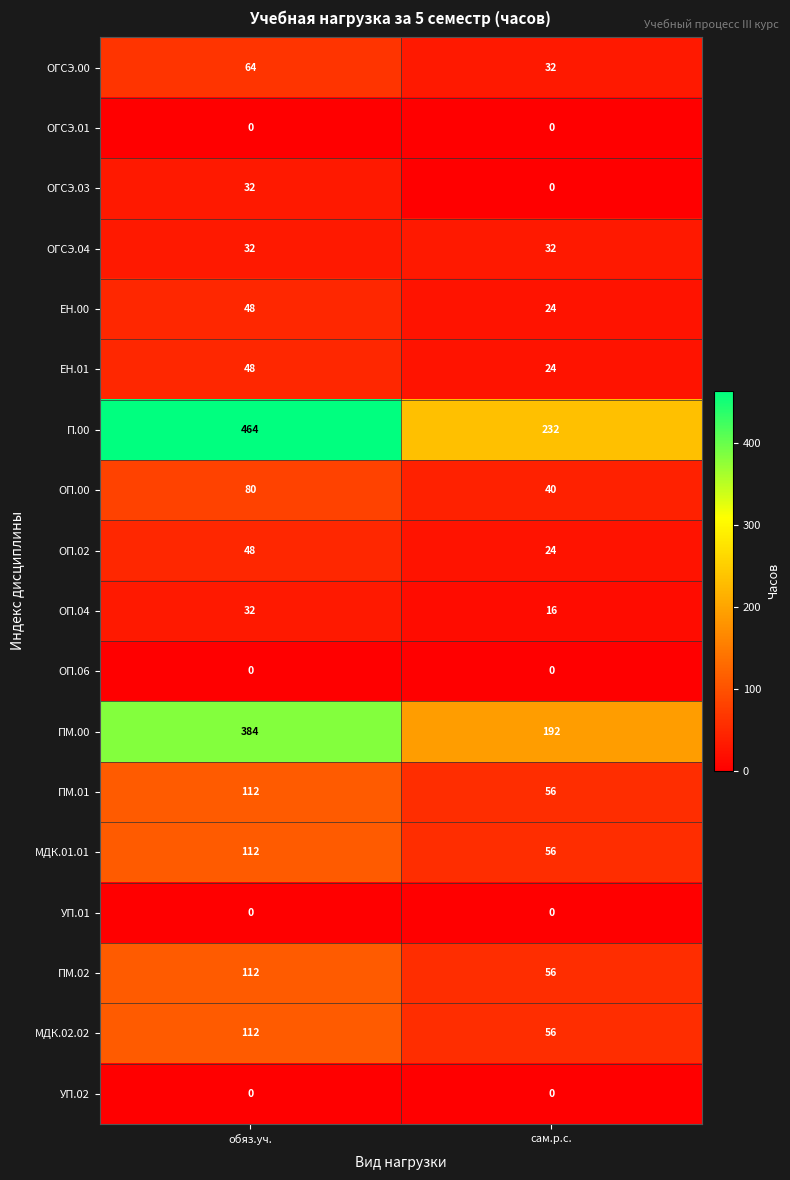

What is the difference between the maximum and minimum values in the ПМ.00 series?

192